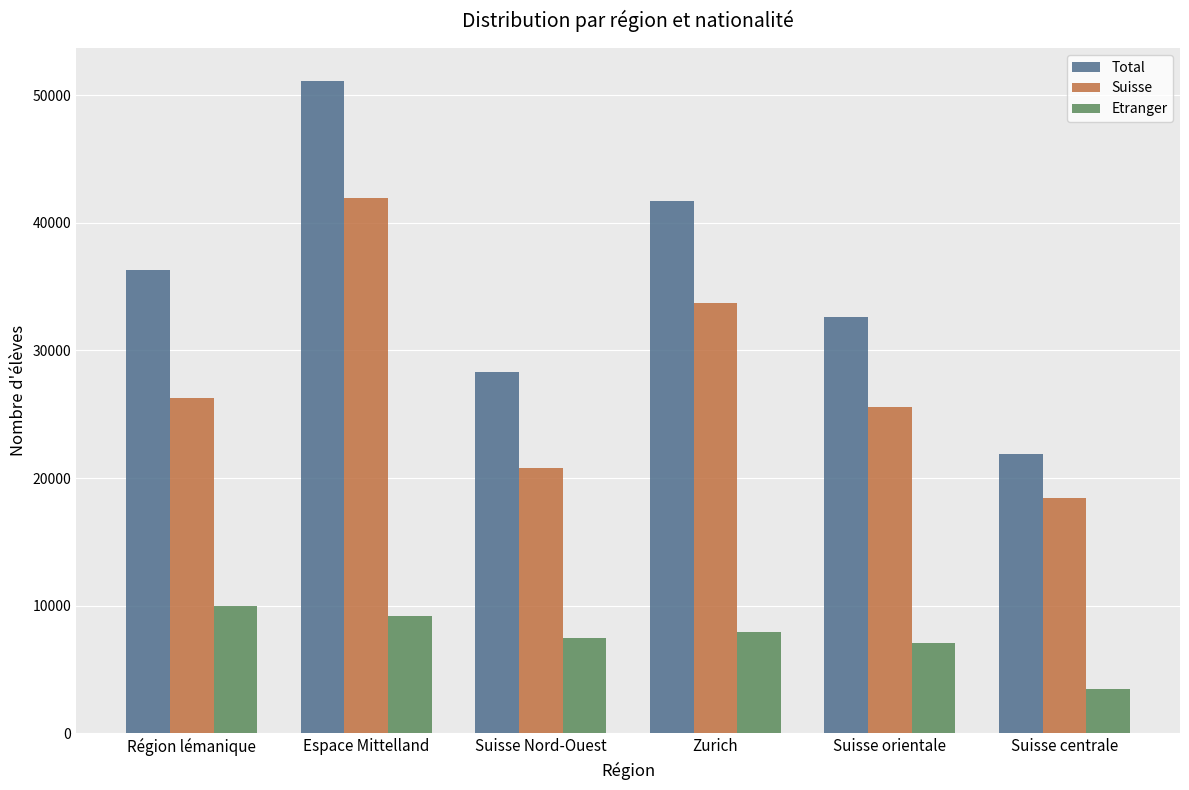

Rank the series by their average value, from lowest to highest.

Etranger, Suisse, Total